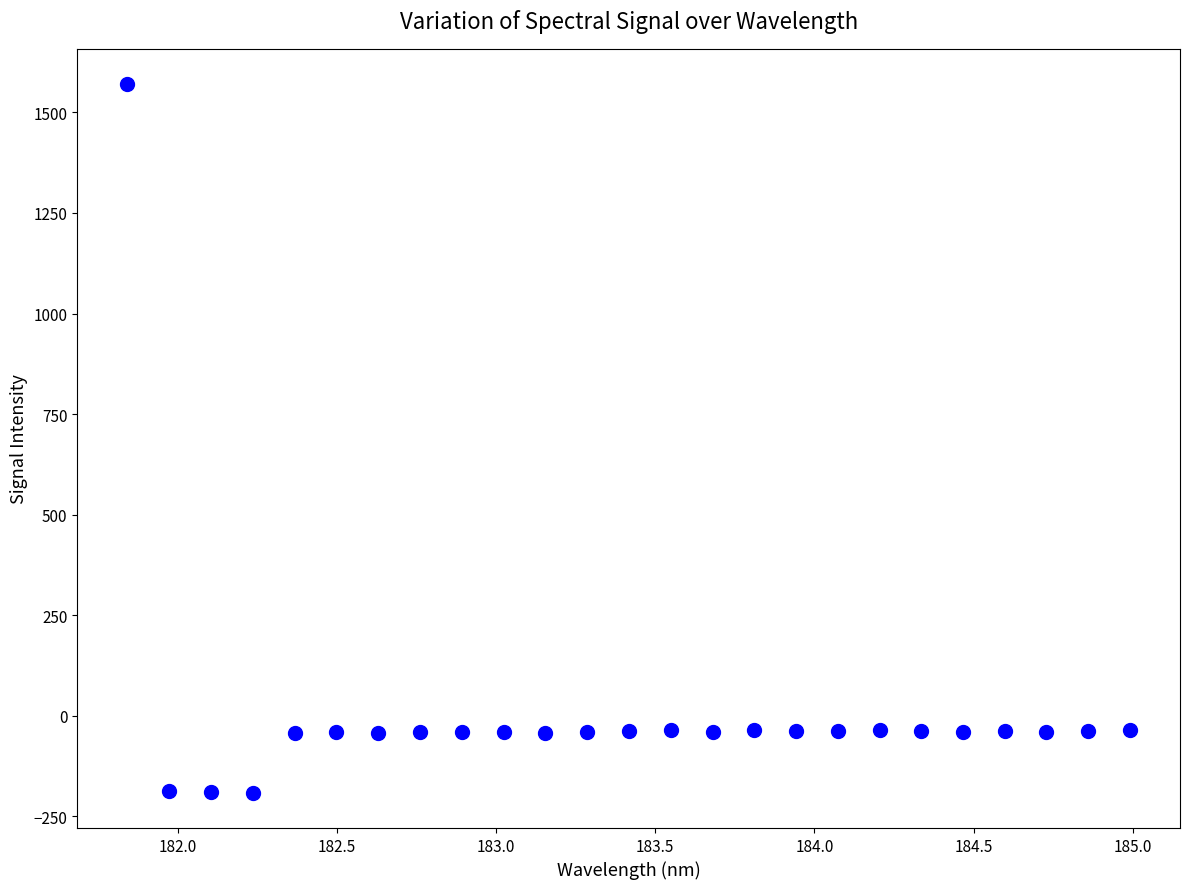

What is the range of Y values (max minus min)?

1760.7